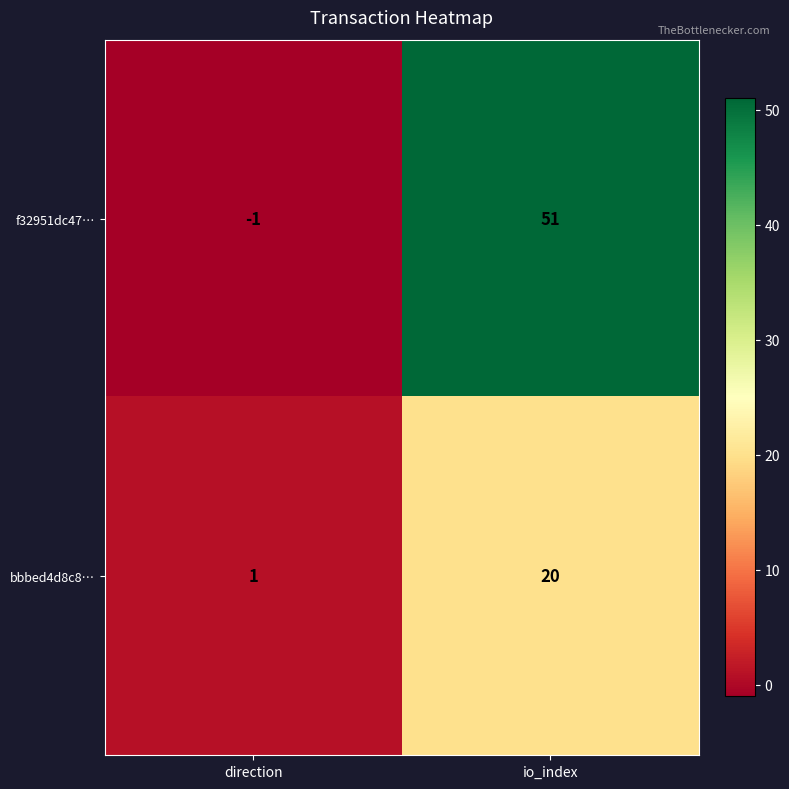

Rank the series by their maximum value, from lowest to highest.

bbbed4d8c8…, f32951dc47…